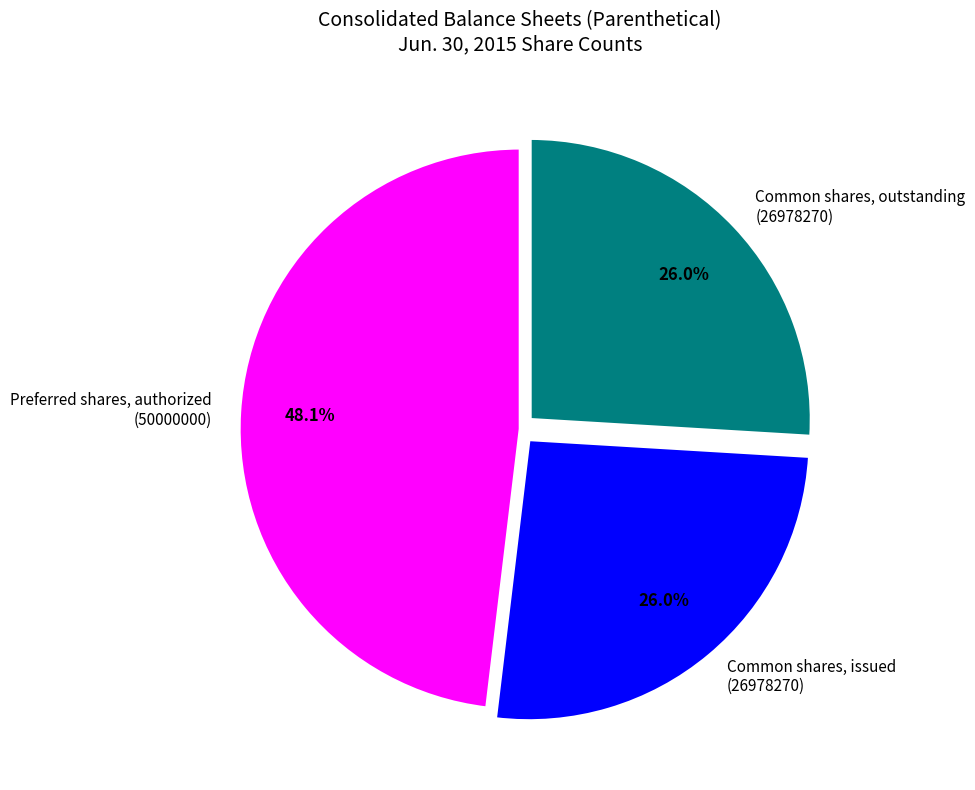

What percentage do Preferred shares, authorized (50000000) and Common shares, issued (26978270) together represent?

74.0%